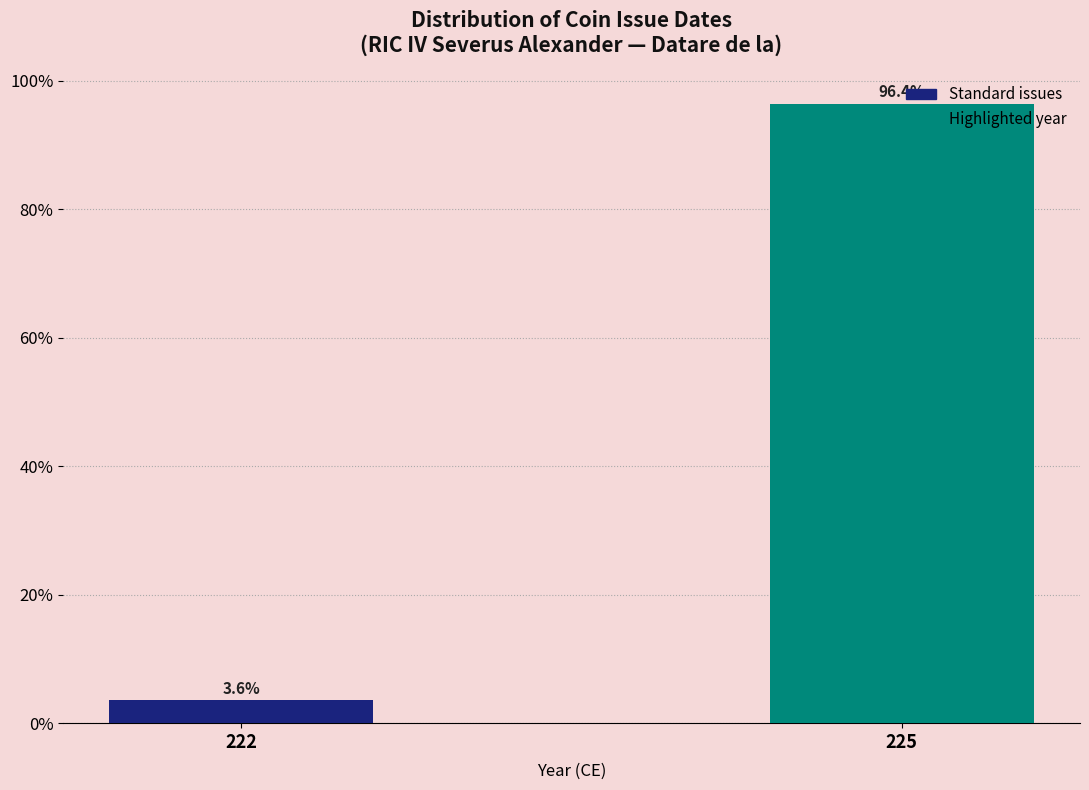

Between 225 and 222, which is larger?

225